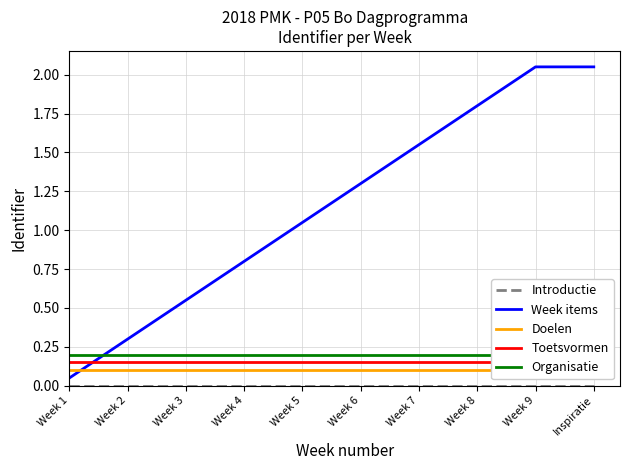

True or false: Toetsvormen has more than 0 interior local peaks.

False